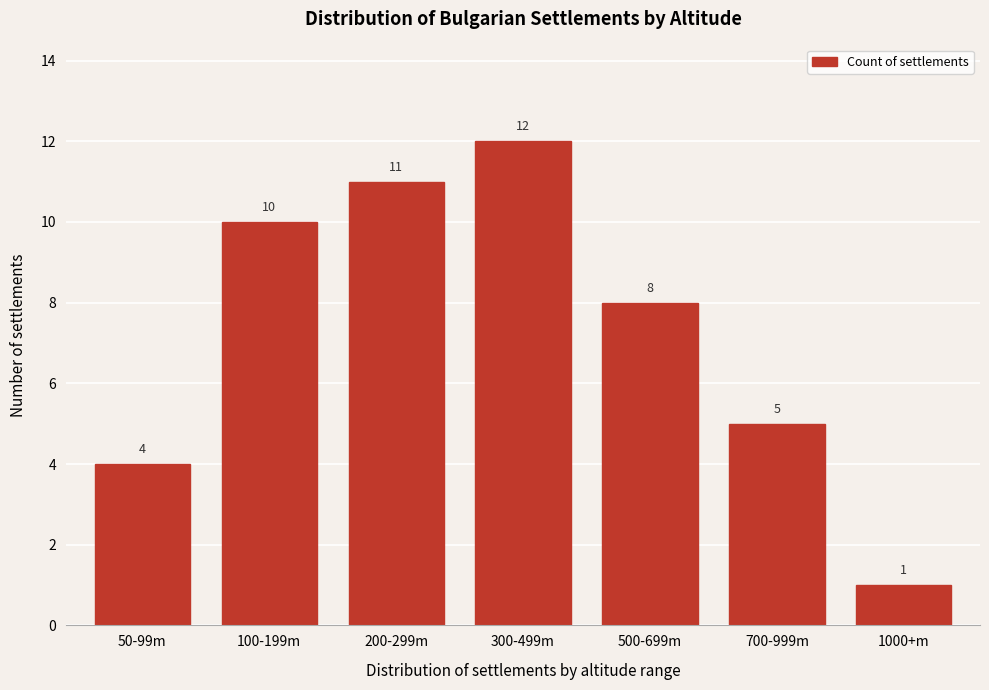

Reading left to right, transcribe all the data shown in this chart.

50-99m=4	100-199m=10	200-299m=11	300-499m=12	500-699m=8	700-999m=5	1000+m=1